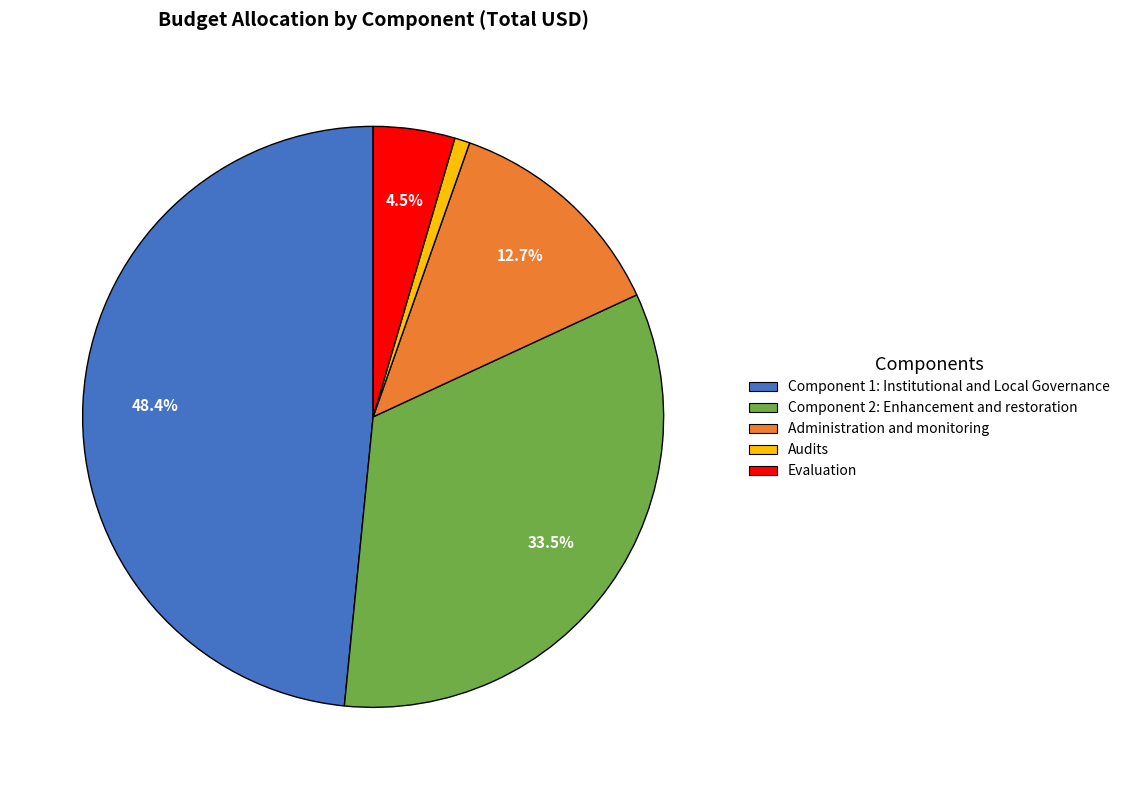

Combined, what portion of the pie is Administration and monitoring and Evaluation?

17.2%